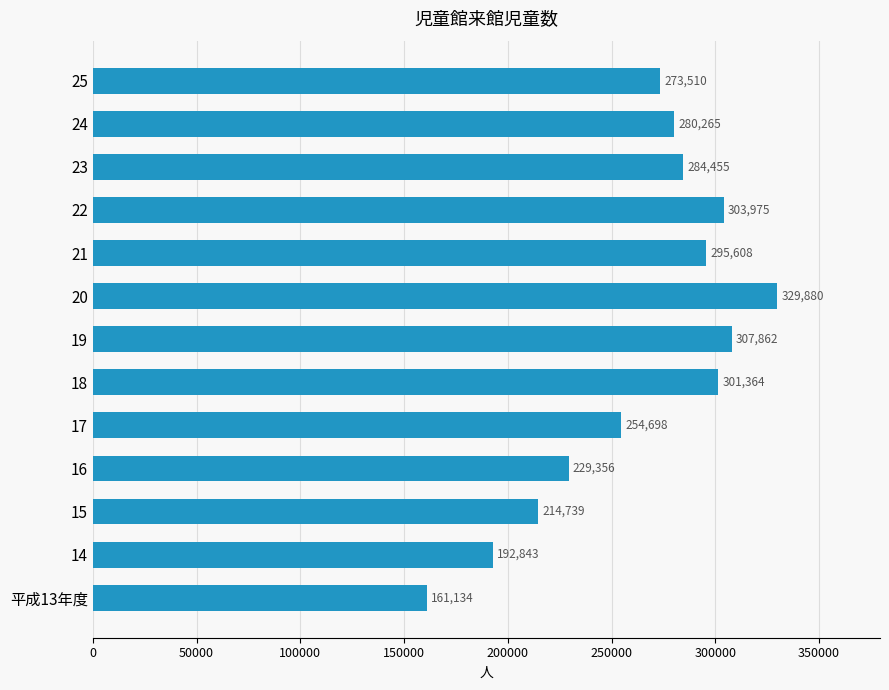

True or false: the data shows 154679 at 19.

False